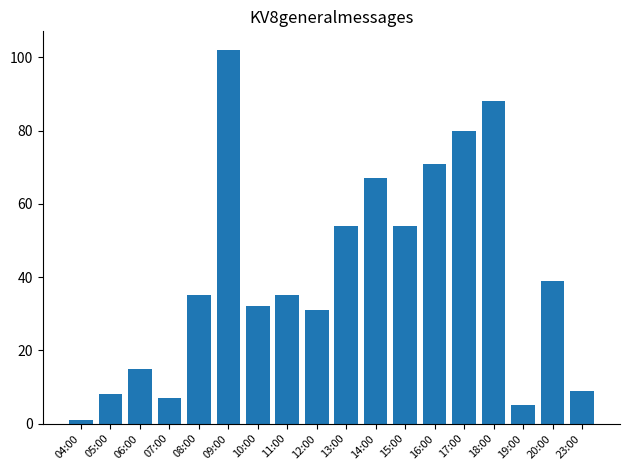

Which has a higher value, 09:00 or 14:00?

09:00